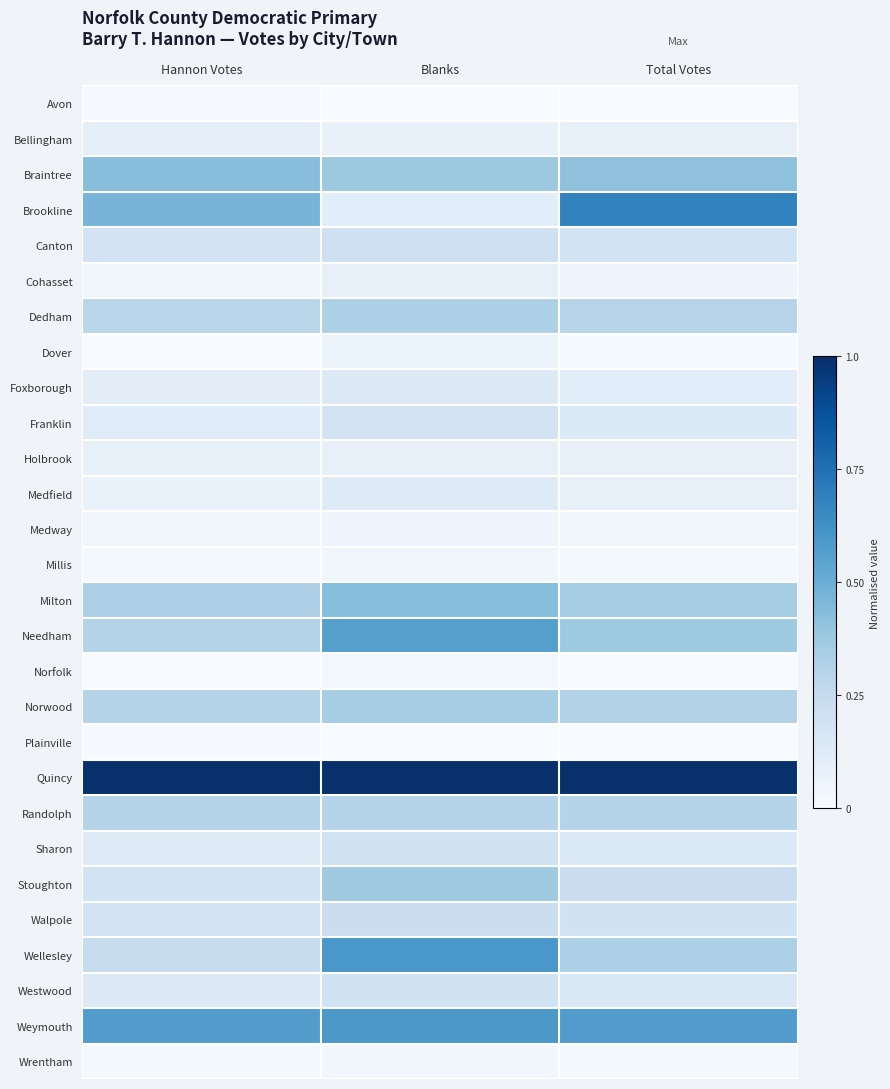

What is the spread (max minus min) of values at Total Votes?

1.0